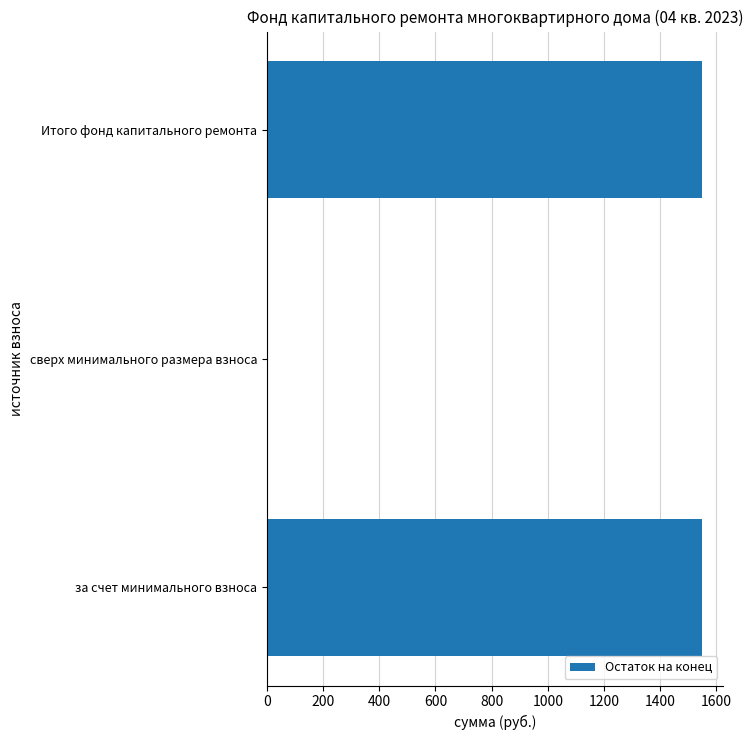

Between сверх минимального размера взноса and Итого фонд капитального ремонта, which is larger?

Итого фонд капитального ремонта